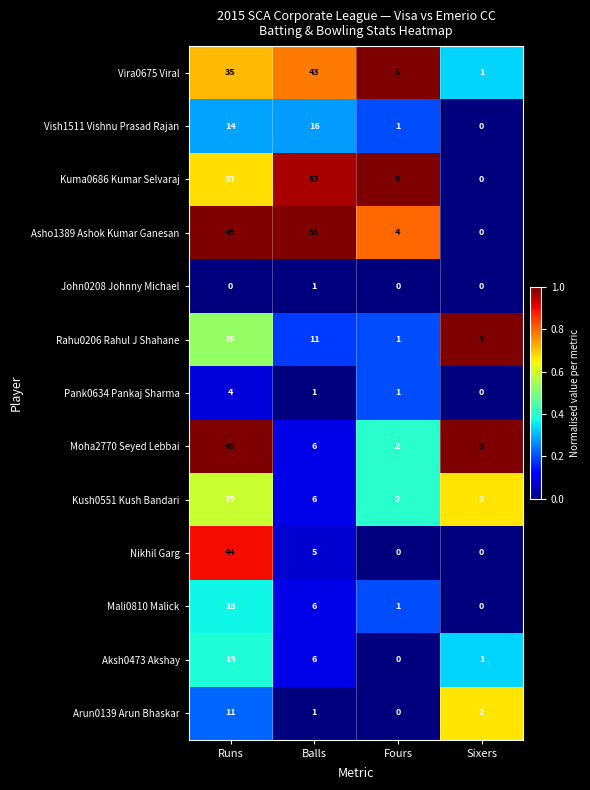

List the series in order of their peak value, lowest first.

John0208 Johnny Michael, Pank0634 Pankaj Sharma, Arun0139 Arun Bhaskar, Vish1511 Vishnu Prasad Rajan, Mali0810 Malick, Aksh0473 Akshay, Rahu0206 Rahul J Shahane, Kush0551 Kush Bandari, Vira0675 Viral, Nikhil Garg, Moha2770 Seyed Lebbai, Kuma0686 Kumar Selvaraj, Asho1389 Ashok Kumar Ganesan